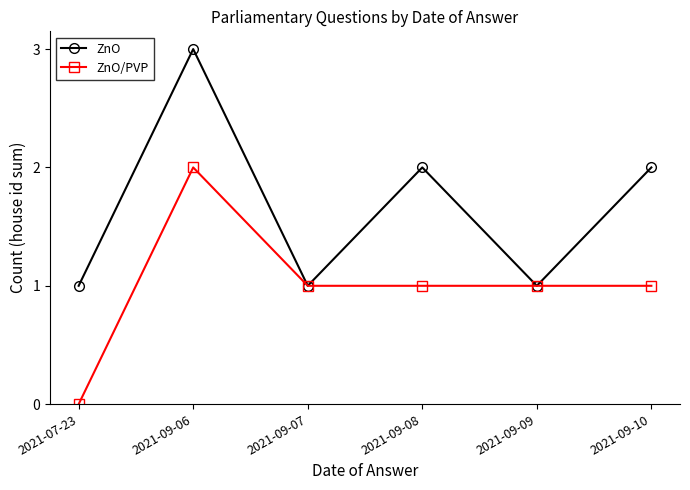

Reading left to right, what are all the values shown in this chart?

ZnO: 1	3	1	2	1	2
ZnO/PVP: 0	2	1	1	1	1